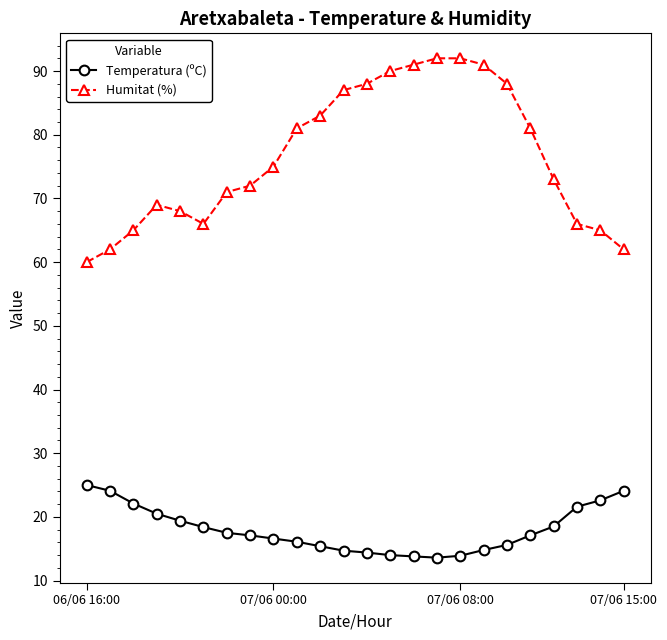

Is this an area chart (filled region under the line)?

No